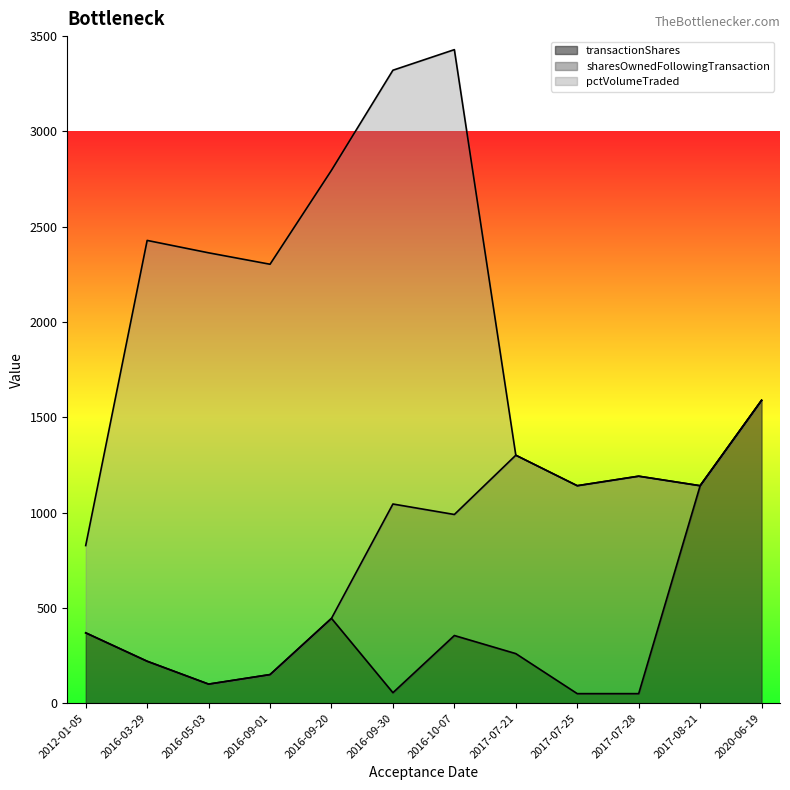

True or false: pctVolumeTraded and sharesOwnedFollowingTransaction intersect in this chart.

True